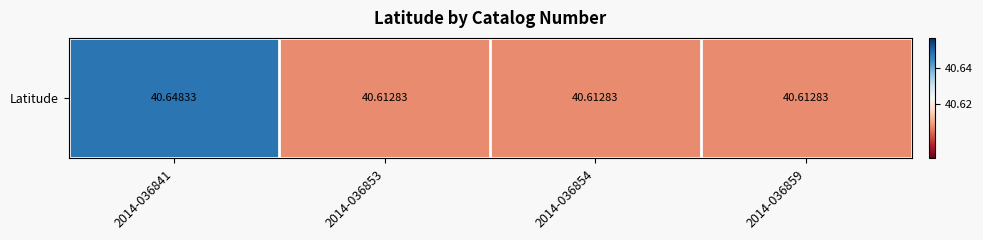

The chart shows a value of 40.6 at 2014-036853. True or false?

True